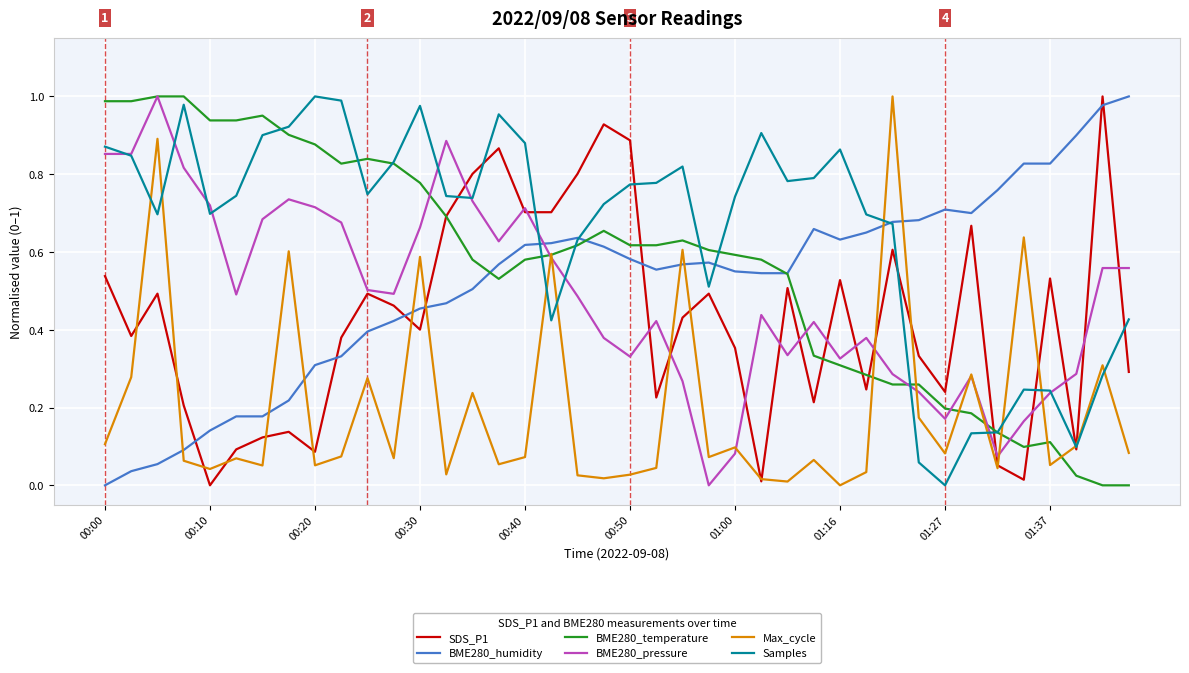

Which series ends up on top after the final intersection of Max_cycle and BME280_humidity?

BME280_humidity